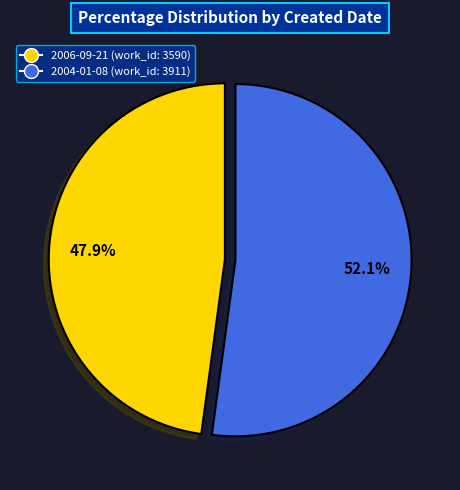

How many segments does this pie chart have?

2